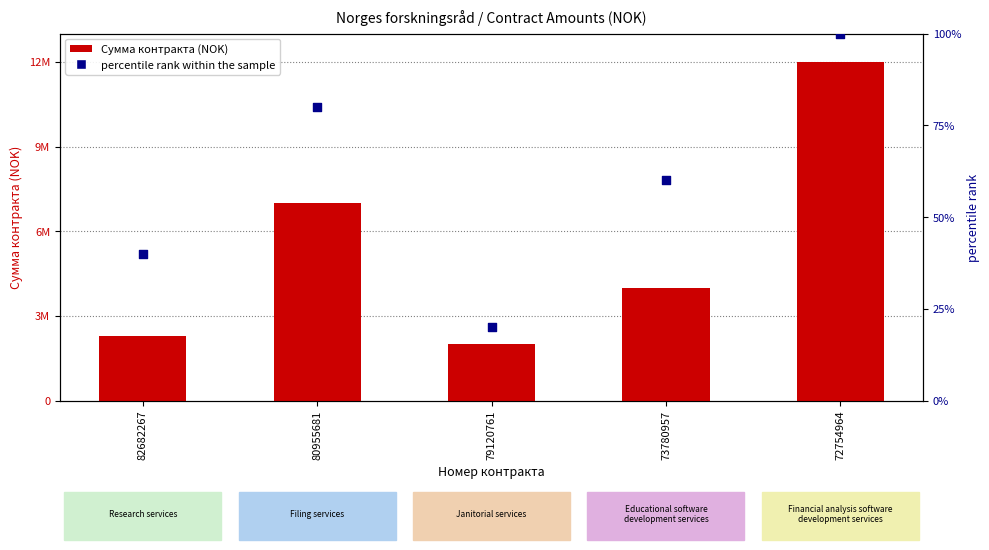

Is the value of percentile rank within the sample at 73780957 greater than the value of Сумма контракта (NOK) at 79120761?

No